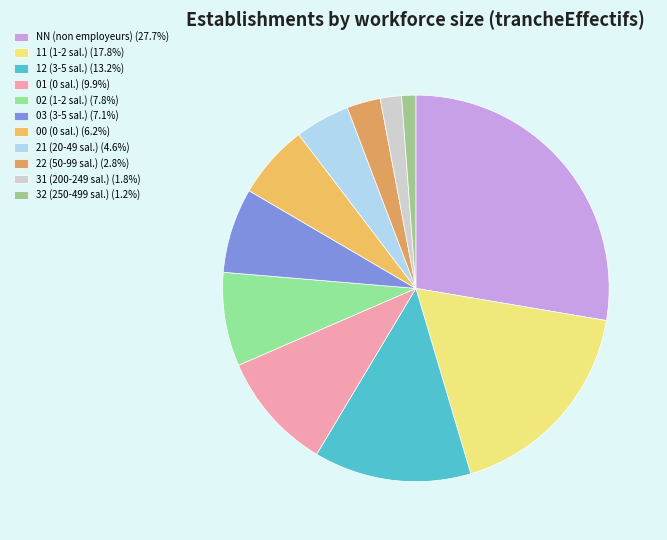

Count the number of slices in the pie.

11